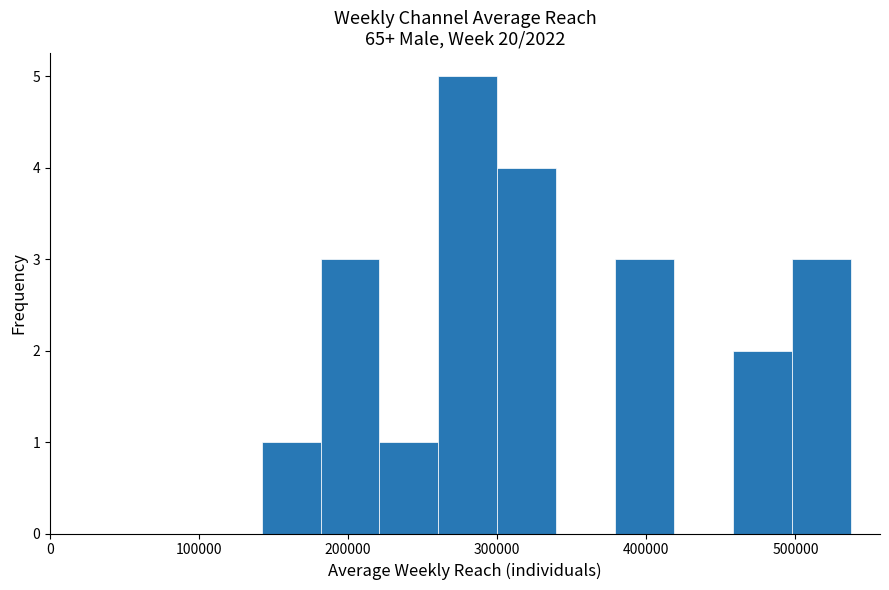

Read against the x-axis, roughly where is the centre of the tallest bar?

280000